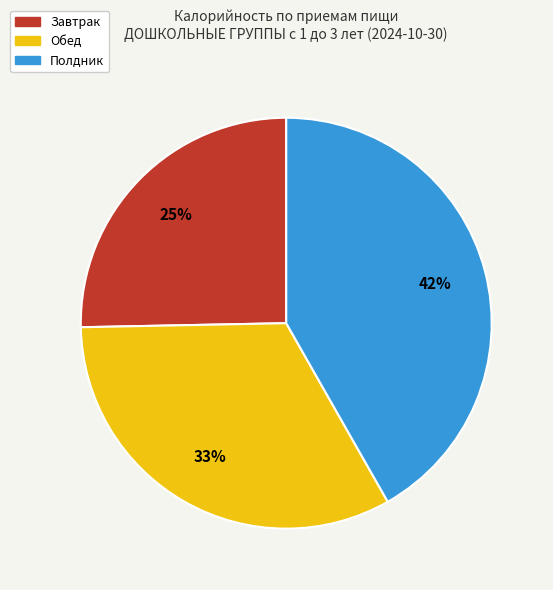

How many slices are in this pie chart?

3